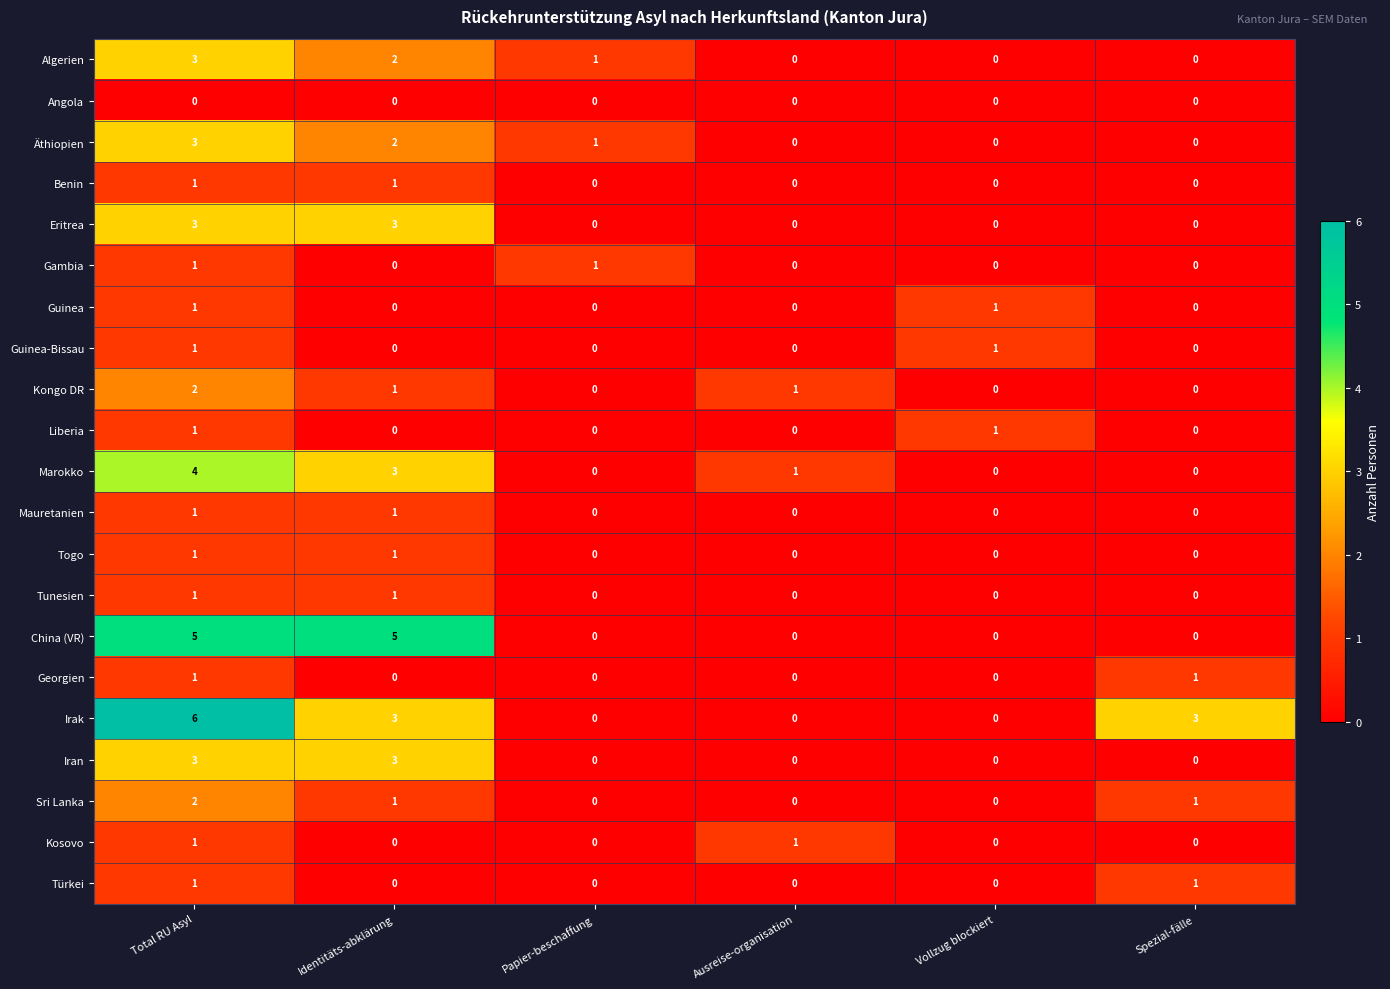

Which series has the widest spread of values?

Irak